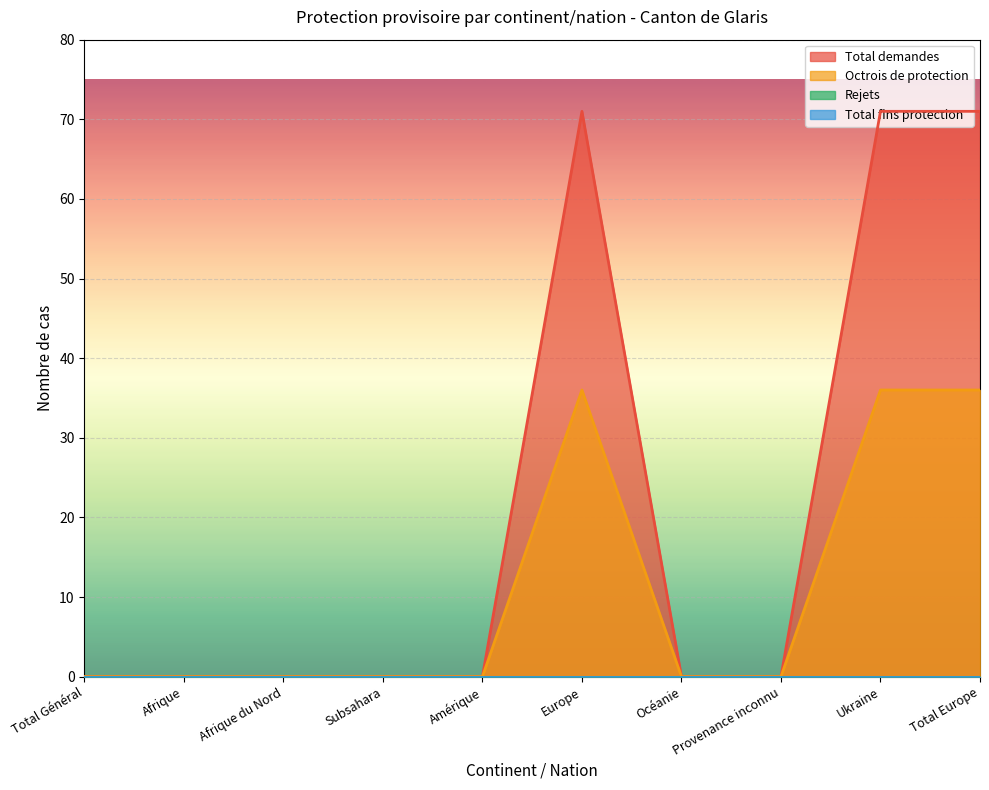

Is the value of Total demandes at Total Général greater than the value of Octrois de protection at Total Europe?

No